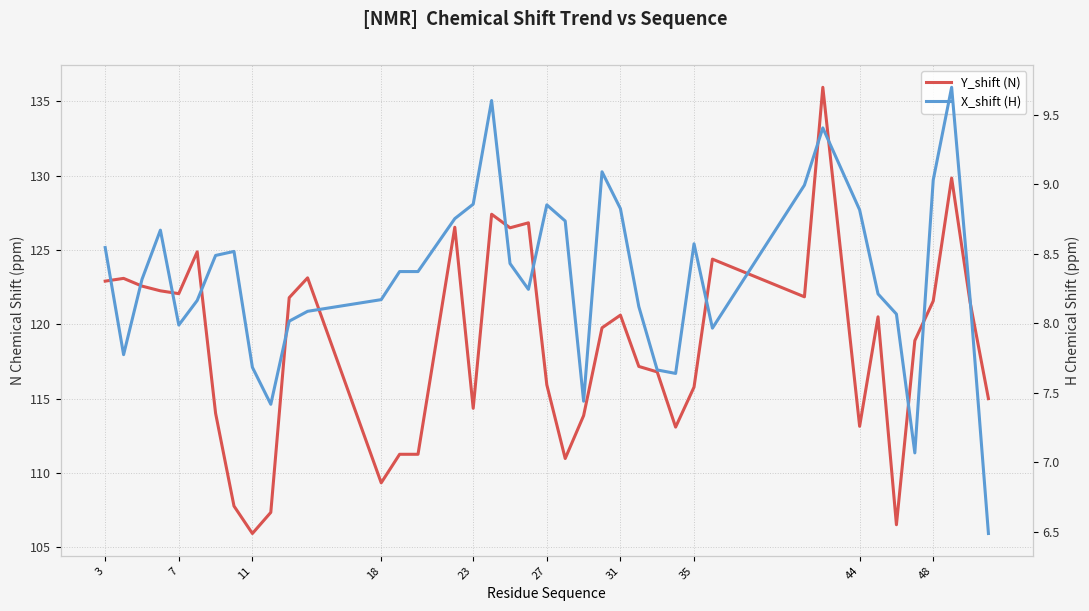

At 3, list the series in order from largest to smallest.

Y_shift (N), X_shift (H)